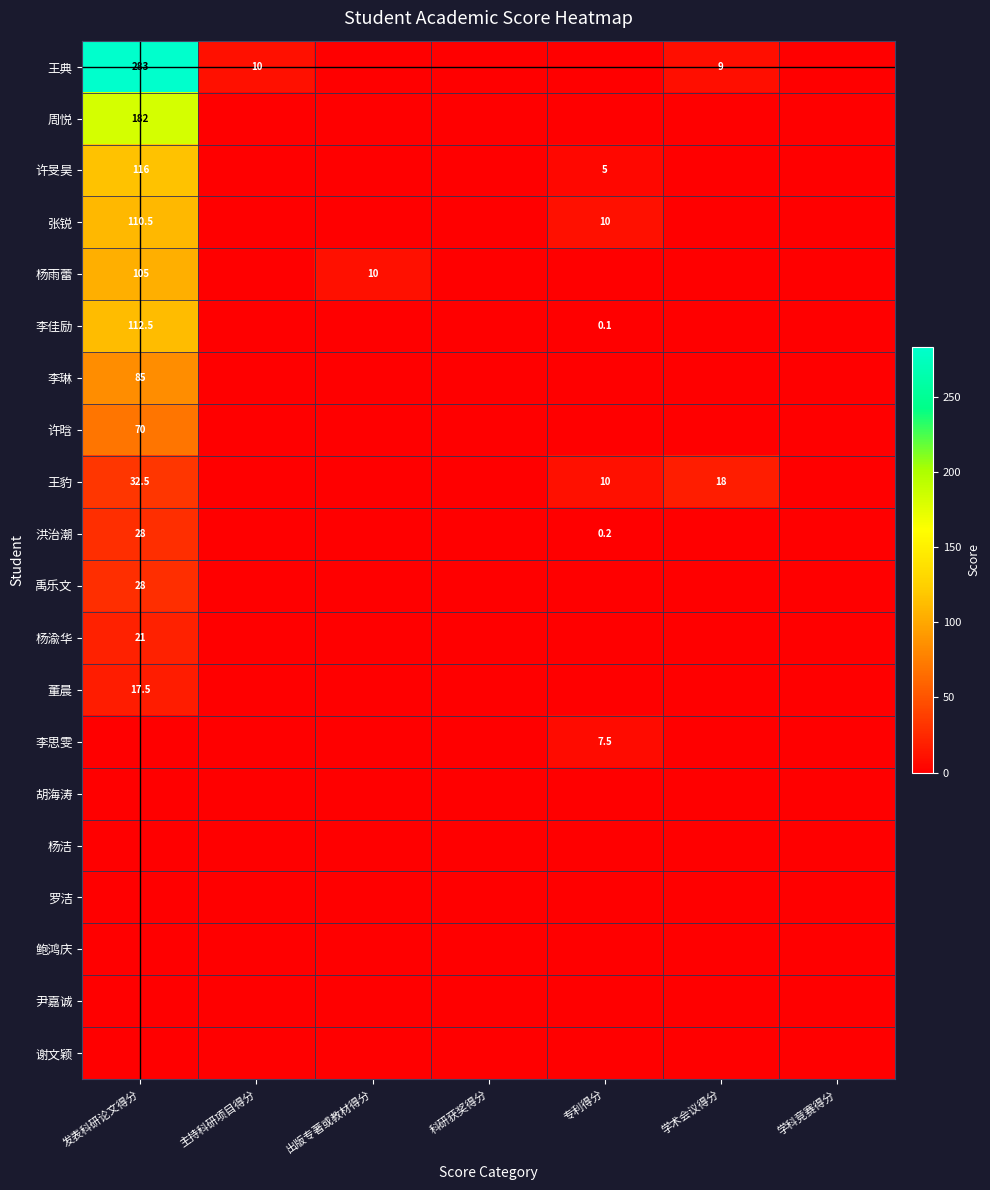

True or false: 王豹 has a value of 17.0 at 专利得分.

False